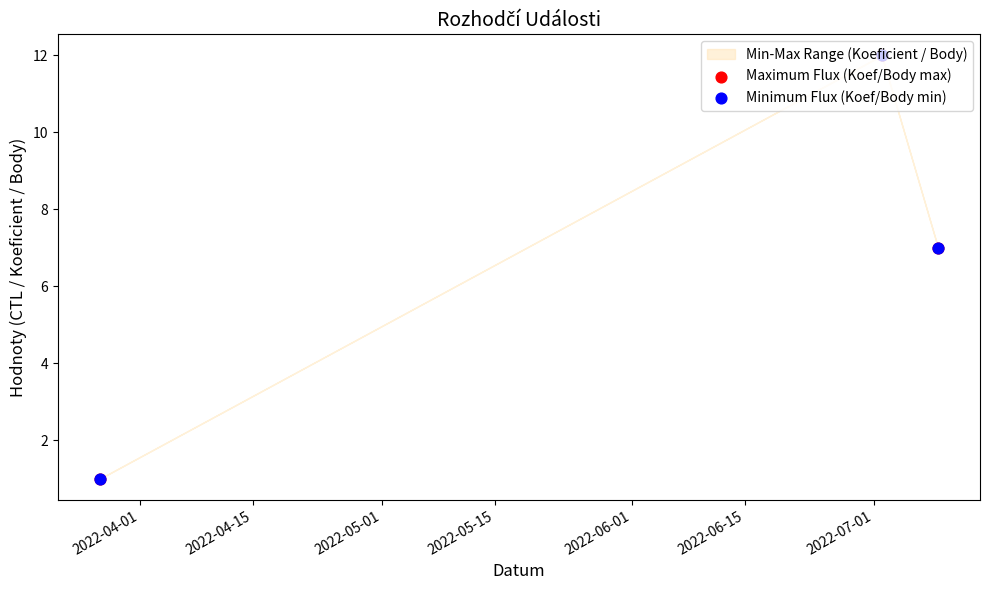

At how many categories does at least one series exceed 2?

2